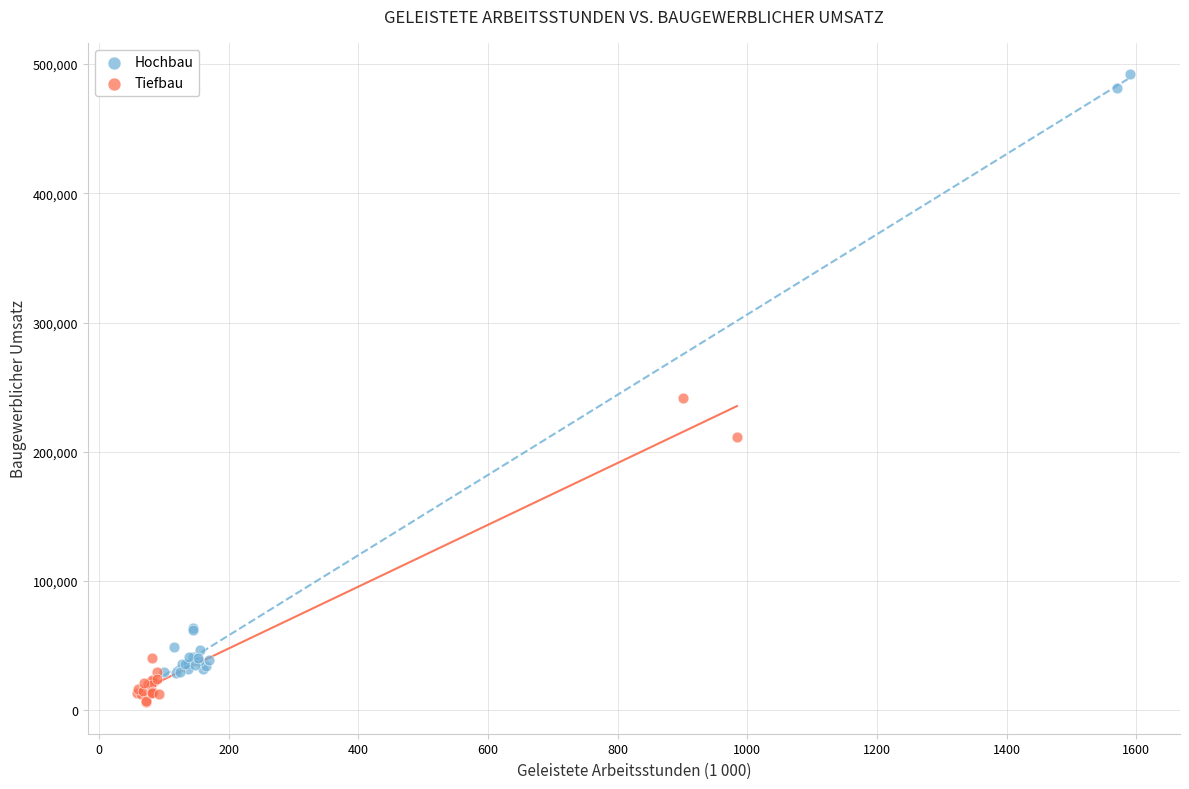

What are all the series names shown in the legend?

Hochbau, Tiefbau